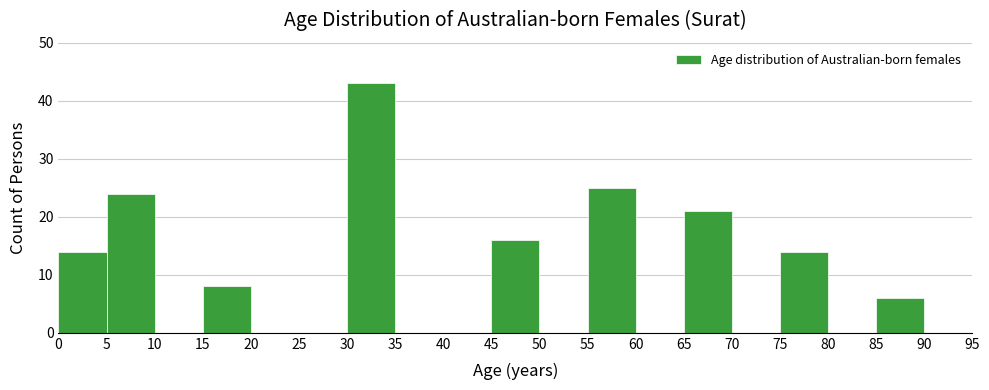

Reading left to right, transcribe this chart: for each bar, give the range it covers on the x-axis and its height. The values are not printed on the chart, so give them approximately, as read against the axis.

0 to 5: 14
5 to 10: 24
10 to 15: 0
15 to 20: 8
20 to 25: 0
25 to 30: 0
30 to 35: 43
35 to 40: 0
40 to 45: 0
45 to 50: 16
50 to 55: 0
55 to 60: 25
60 to 65: 0
65 to 70: 21
70 to 75: 0
75 to 80: 14
80 to 85: 0
85 to 90: 6
90 to 95: 0